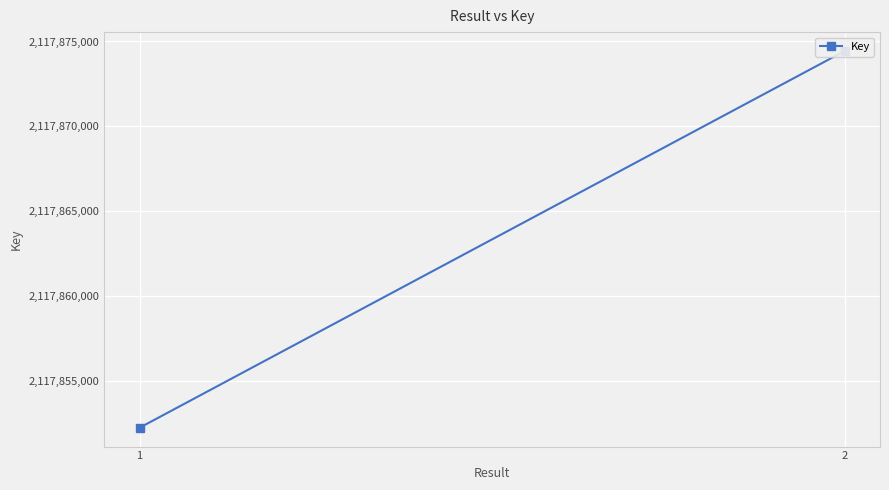

Approximately how many times larger is the value at 2 compared to 1?

1.0